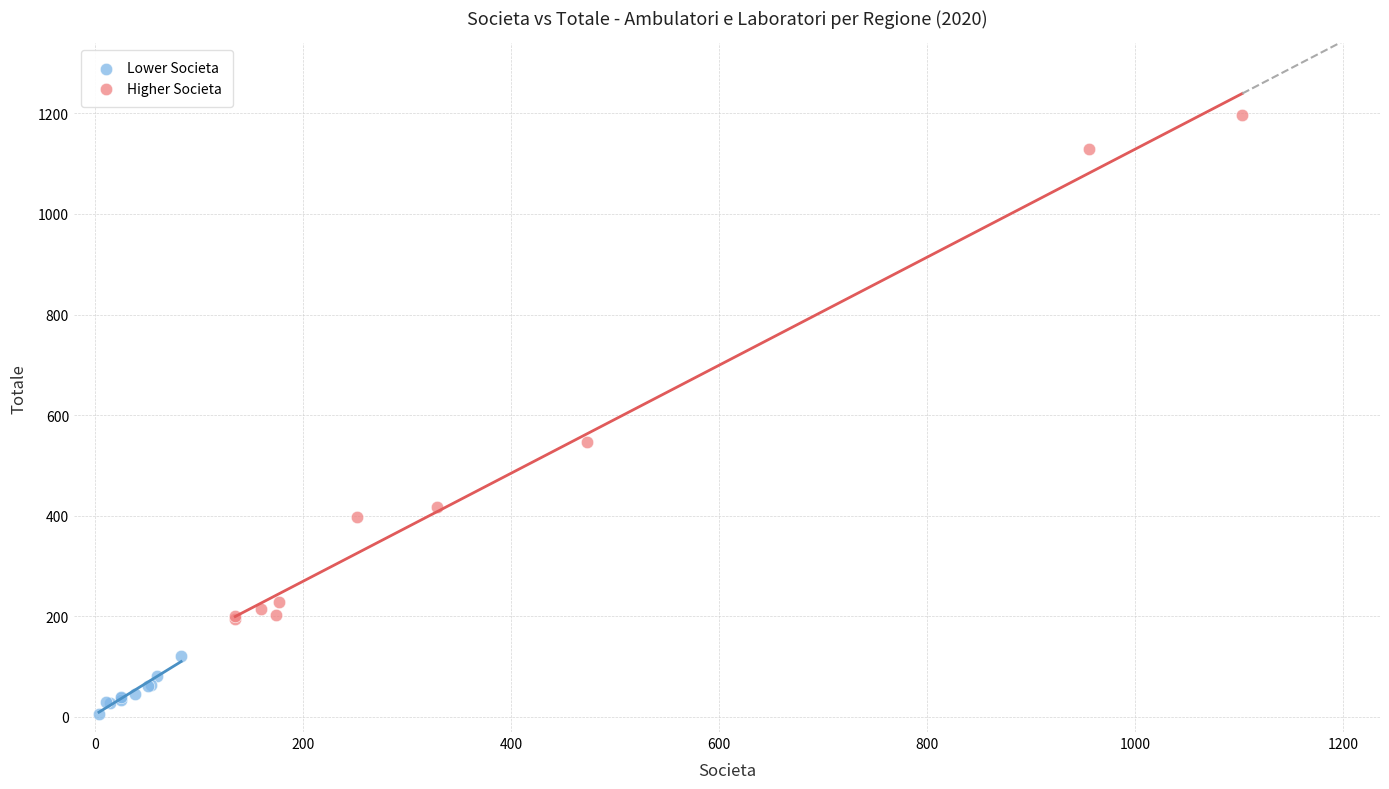

Which series has the widest spread of Y values?

Higher Societa